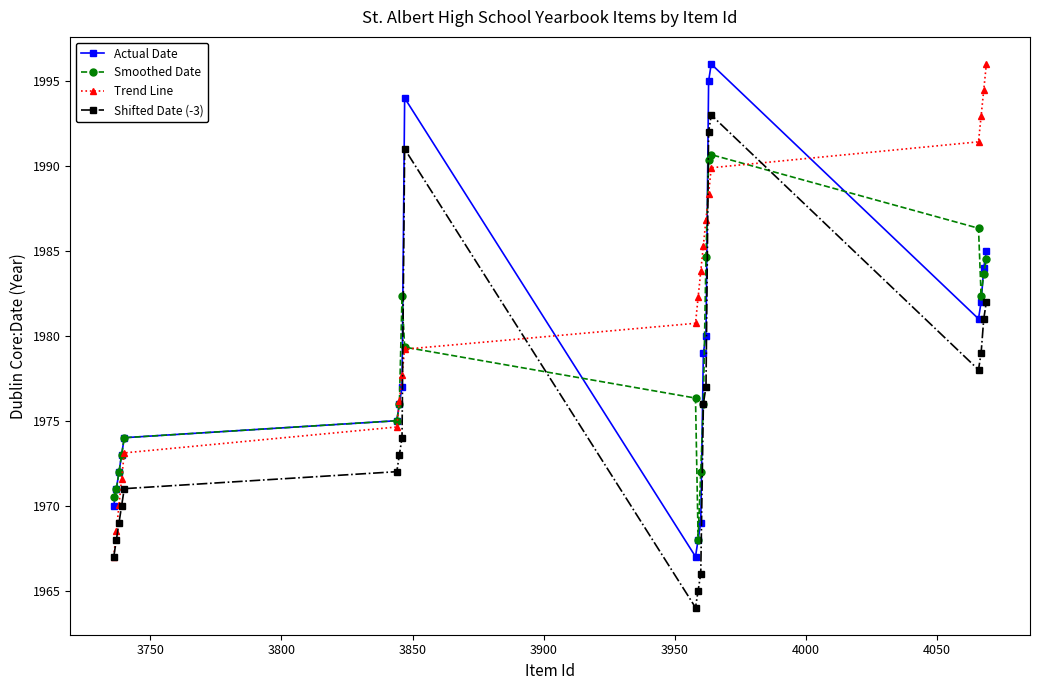

Is this an area chart (filled region under the line)?

No